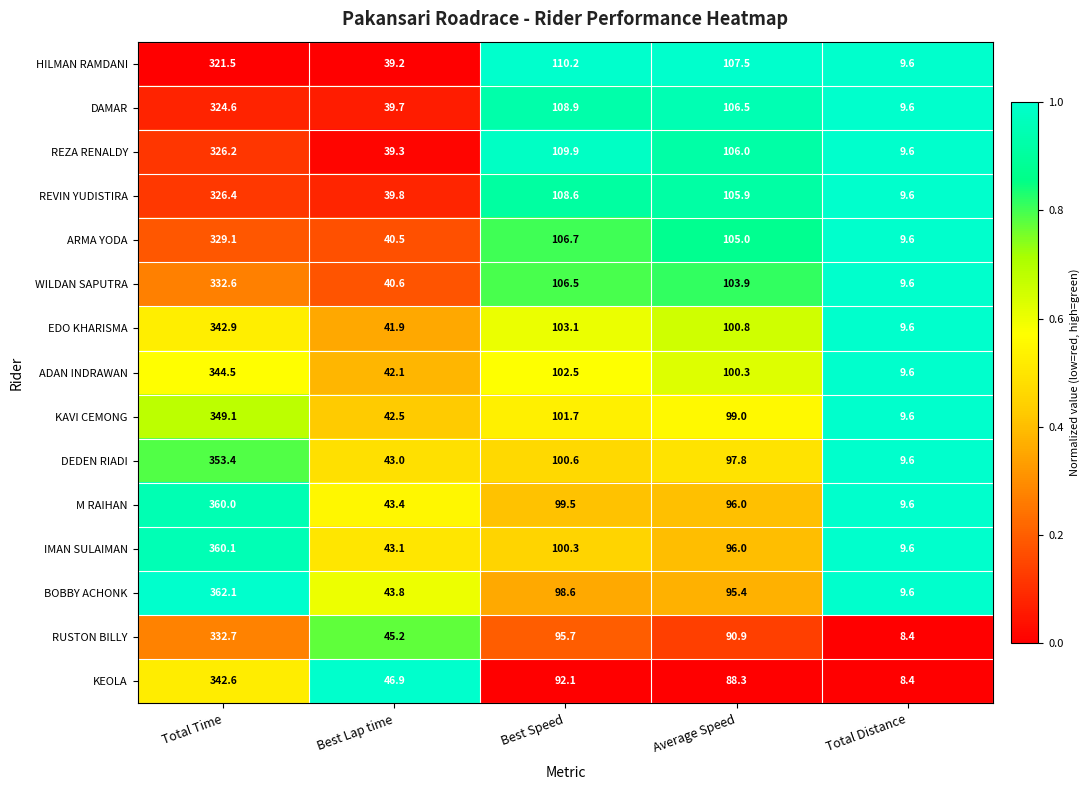

What is the sum of the IMAN SULAIMAN values at Total Time and Total Distance?

369.7